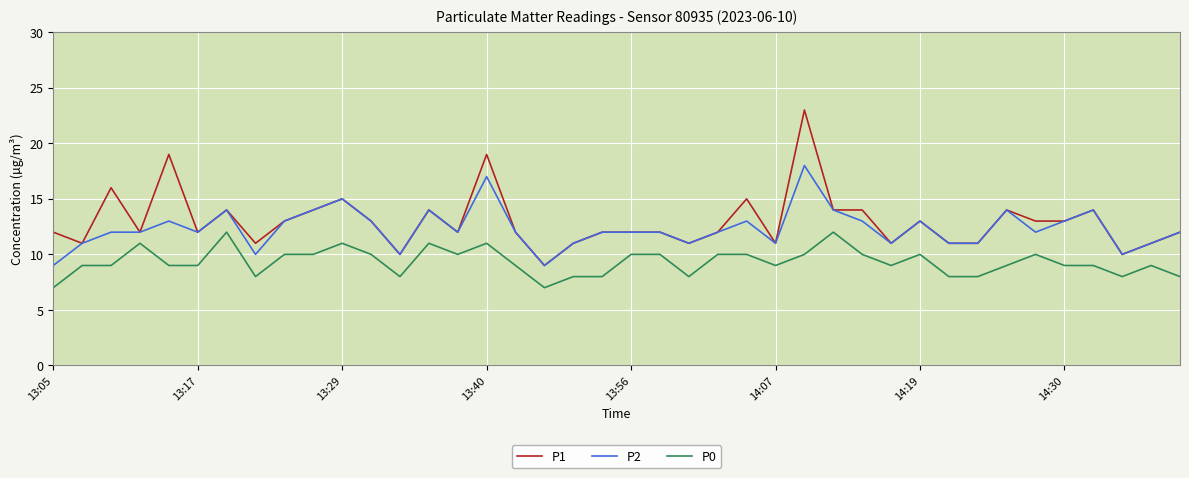

What is the highest value of the P2 series?

18